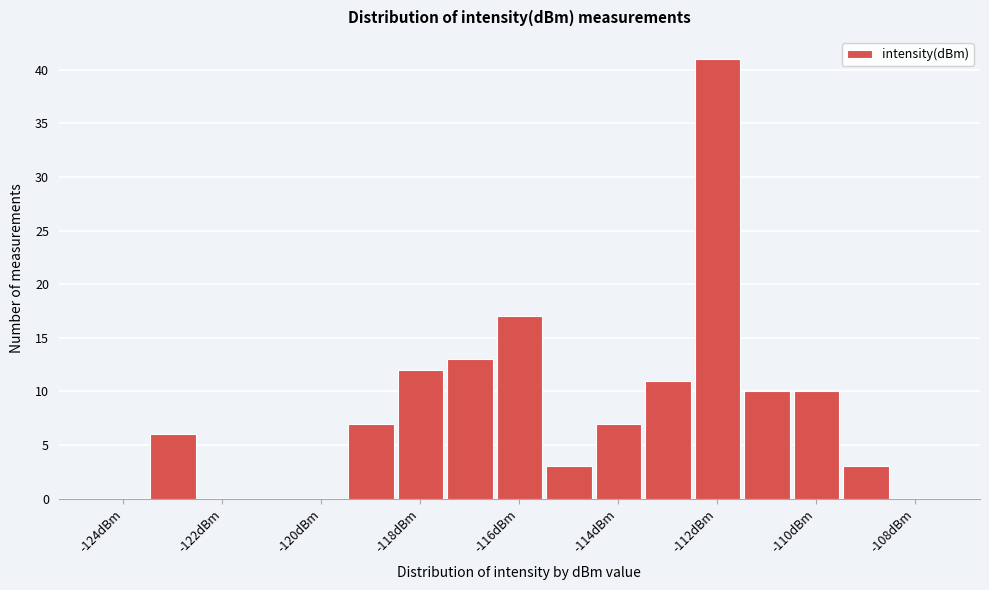

Reading left to right, list every bar in this chart as the range it spans on the x-axis followed by its height. Neither the bar edges nor the heights are printed on the chart, so give them approximately, as read against the axes.

-124.5 to -123.5: 0
-123.5 to -122.5: 6
-122.5 to -121.5: 0
-121.5 to -120.5: 0
-120.5 to -119.5: 0
-119.5 to -118.5: 7
-118.5 to -117.5: 12
-117.5 to -116.5: 13
-116.5 to -115.5: 17
-115.5 to -114.5: 3
-114.5 to -113.5: 7
-113.5 to -112.5: 11
-112.5 to -111.5: 41
-111.5 to -110.5: 10
-110.5 to -109.5: 10
-109.5 to -108.5: 3
-108.5 to -107.5: 0